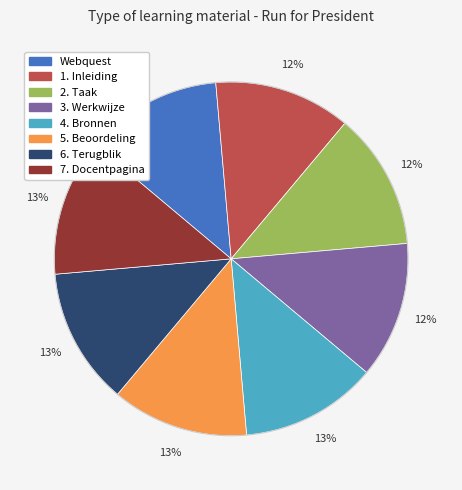

Combined, do 4. Bronnen and 3. Werkwijze account for over 50%?

No